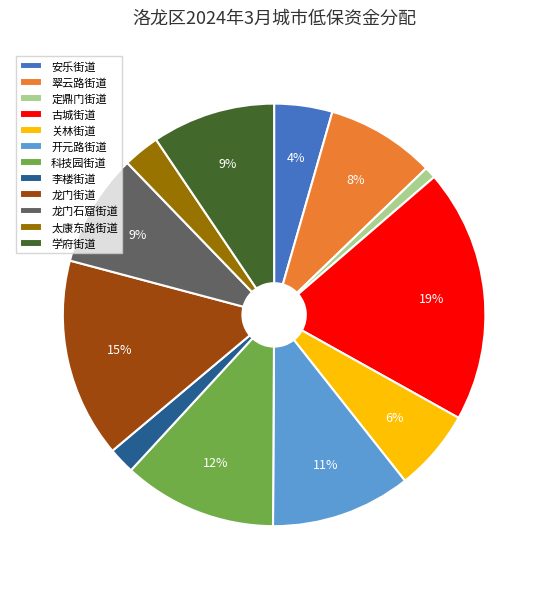

Combined, do 安乐街道 and 古城街道 account for over 50%?

No